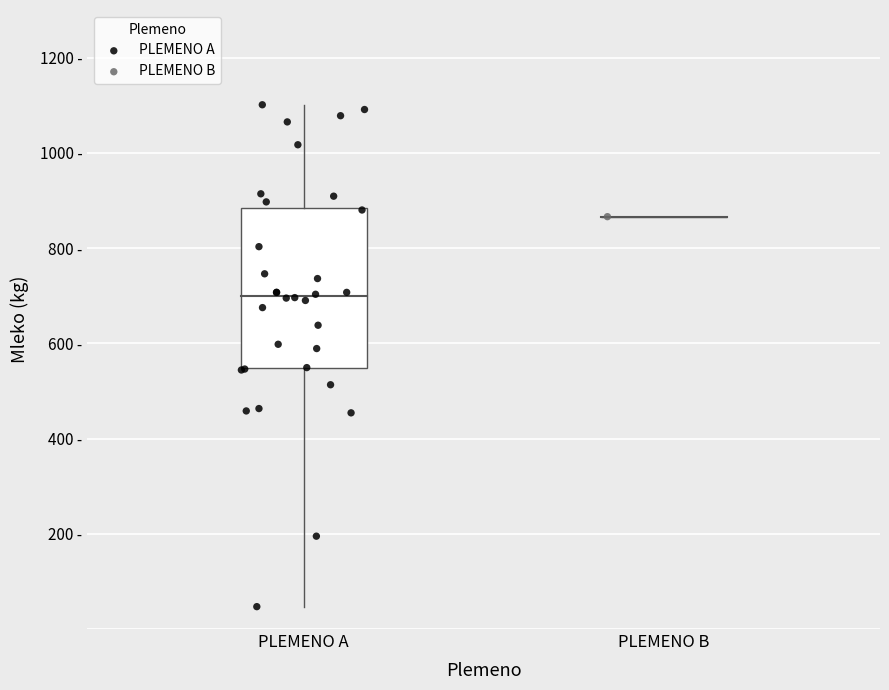

What are all the series names shown in the legend?

PLEMENO A, PLEMENO B